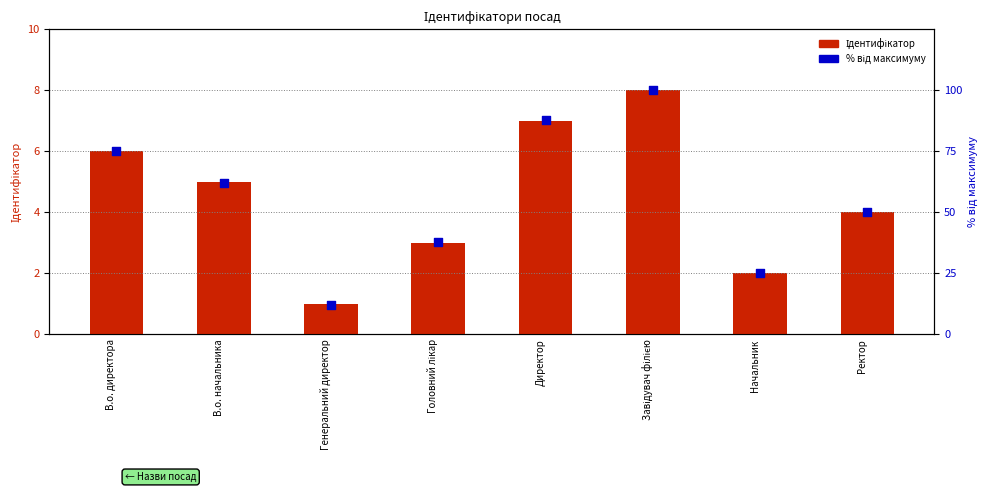

Which series has the widest spread of Y values?

% від максимуму